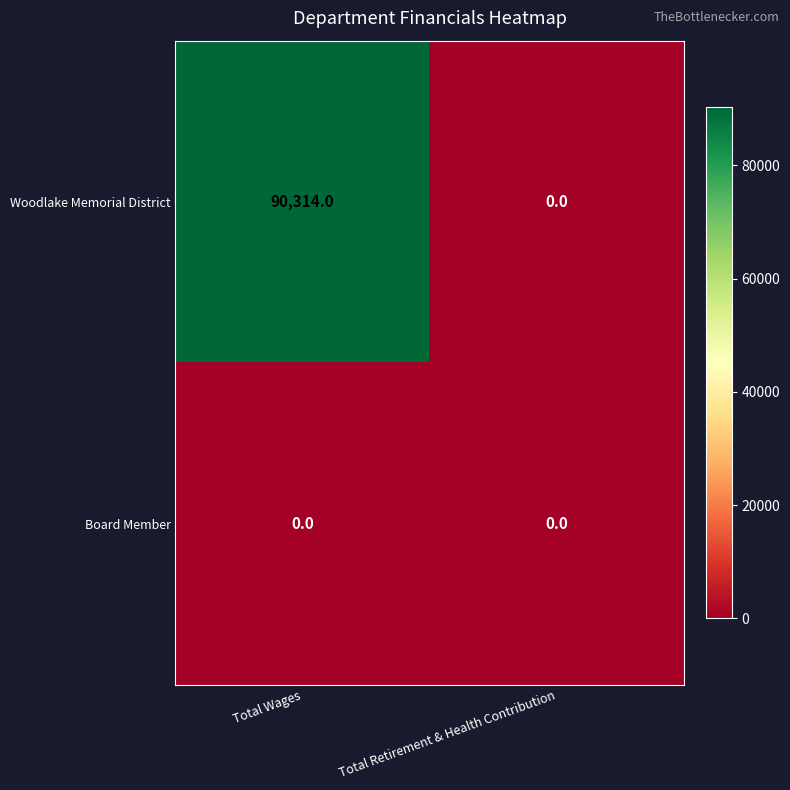

List the series in order of their overall mean, highest first.

Woodlake Memorial District, Board Member